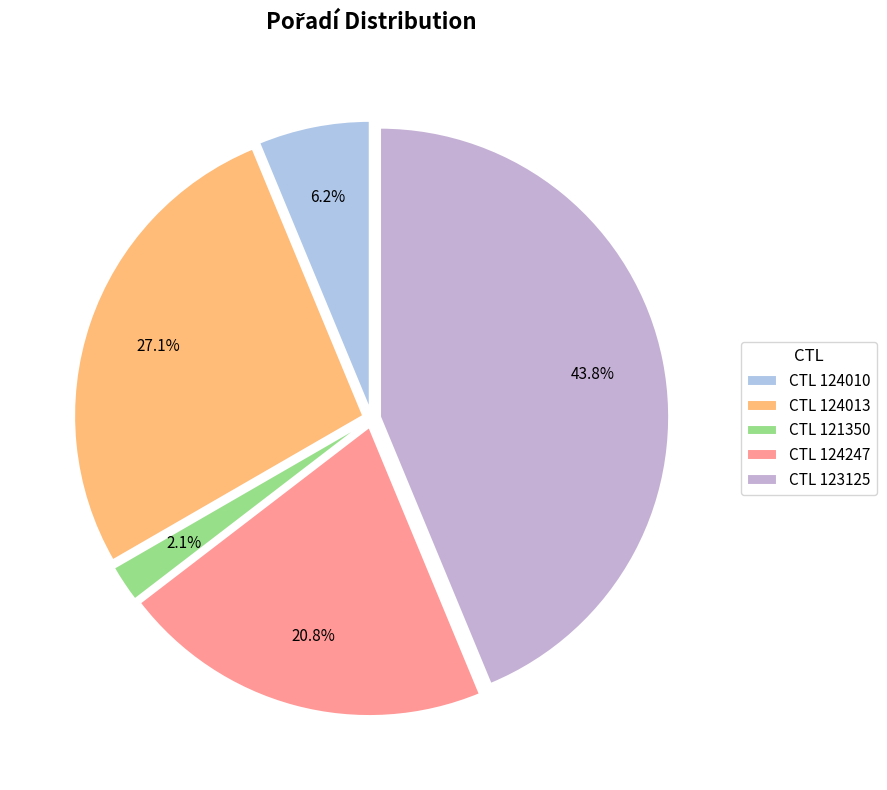

What is the smallest slice in the pie chart?

CTL 121350